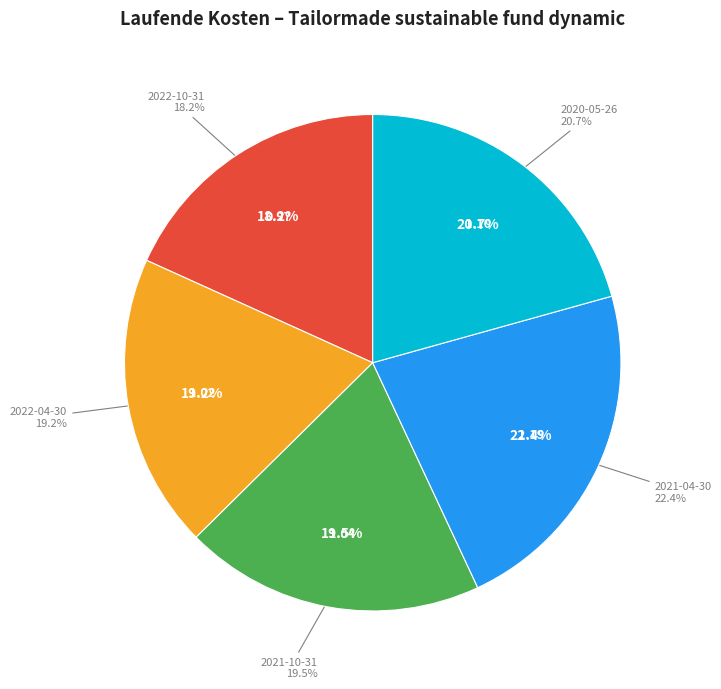

Rank the categories by value from lowest to highest.

2022-10-31, 2022-04-30, 2021-10-31, 2020-05-26, 2021-04-30